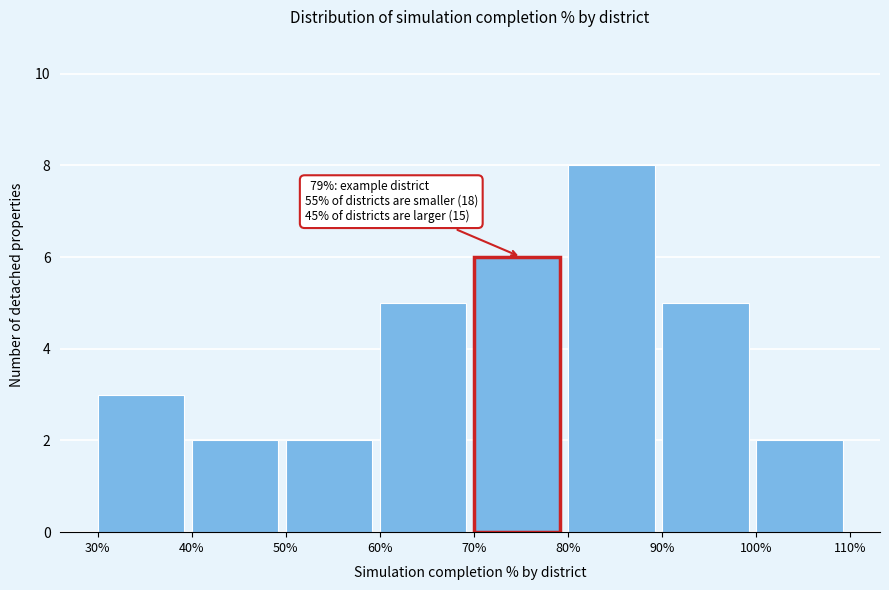

Over which range of the x-axis is the bar tallest?

80% to 90%